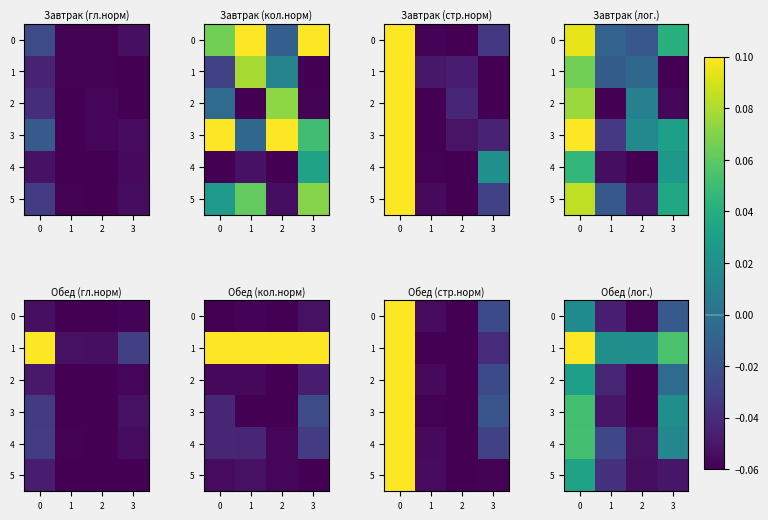

What is the total value across all series at 1?

-0.2